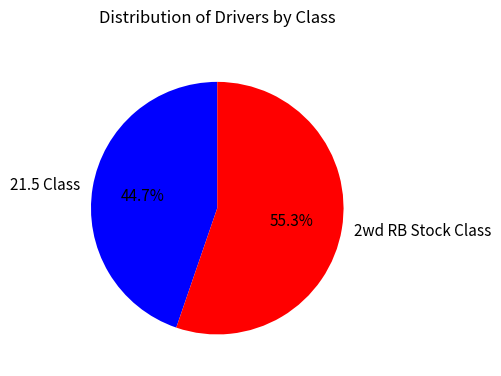

What portion of the pie excludes 21.5 Class?

55.3%